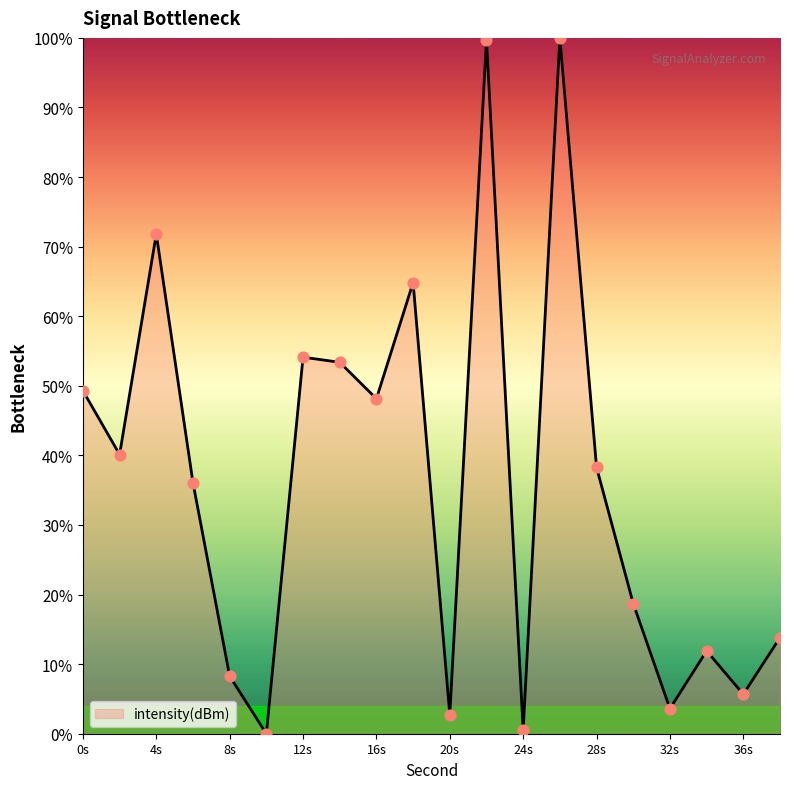

What is the greatest value displayed?

100.0